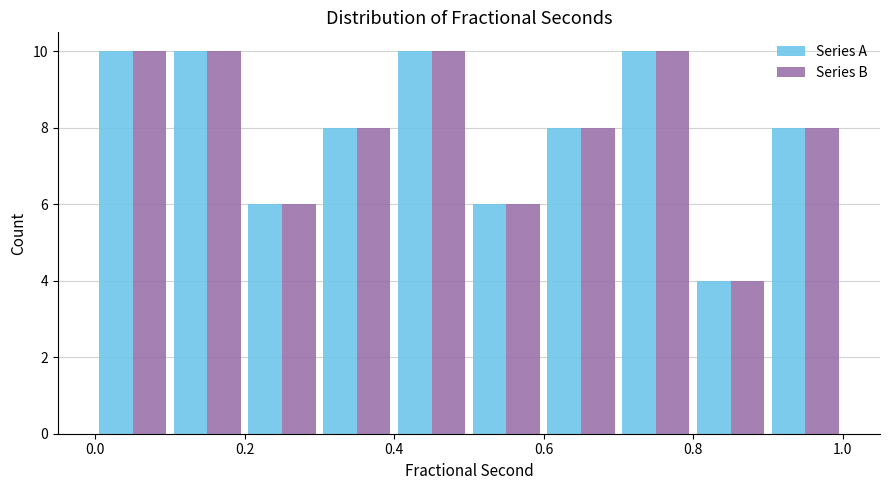

Reading left to right, transcribe this chart: for each range on the x-axis, give the height of each series' bar. The values are not printed on the chart, so give them approximately, as read against the axis.

0.0 to 0.1: Series A=10	Series B=10
0.1 to 0.2: Series A=10	Series B=10
0.2 to 0.3: Series A=6	Series B=6
0.3 to 0.4: Series A=8	Series B=8
0.4 to 0.5: Series A=10	Series B=10
0.5 to 0.6: Series A=6	Series B=6
0.6 to 0.7: Series A=8	Series B=8
0.7 to 0.8: Series A=10	Series B=10
0.8 to 0.9: Series A=4	Series B=4
0.9 to 1.0: Series A=8	Series B=8